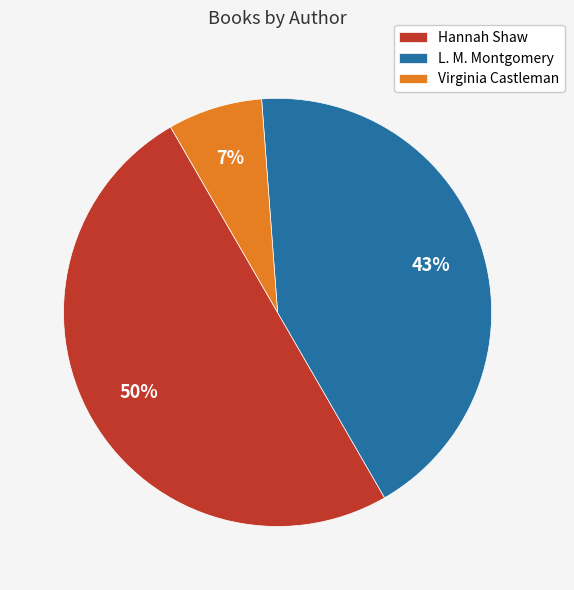

The L. M. Montgomery slice represents 38% of the pie. True or false?

False